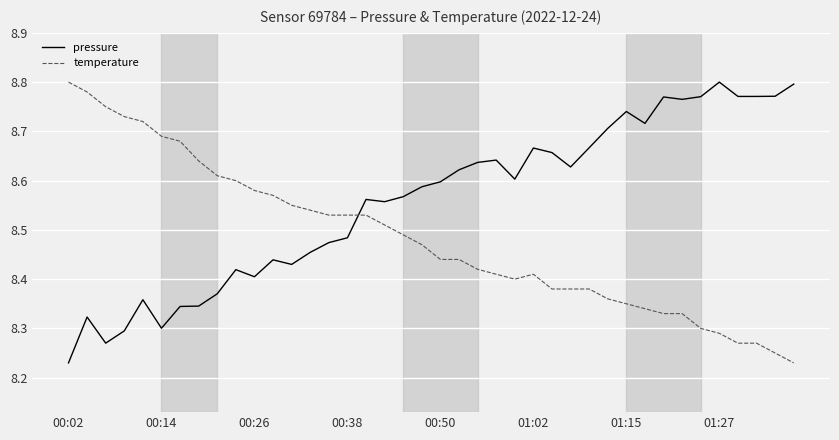

What is the difference between the maximum and minimum values in the pressure series?

0.6